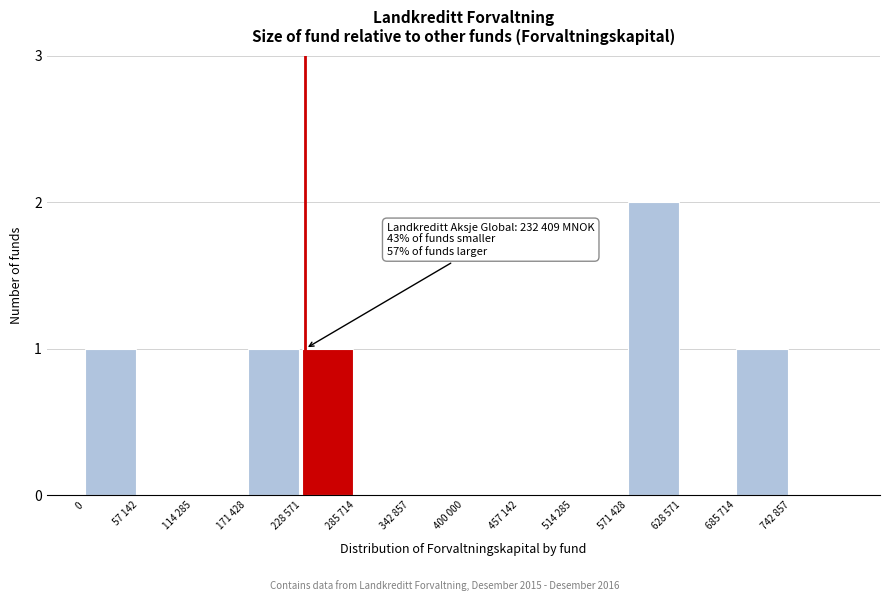

Reading left to right, transcribe all the data shown in this chart.

0=1	57 142=0	114 285=0	171 428=1	228 571=1	285 714=0	342 857=0	400 000=0	457 142=0	514 285=0	571 428=2	628 571=0	685 714=1	742 857=0